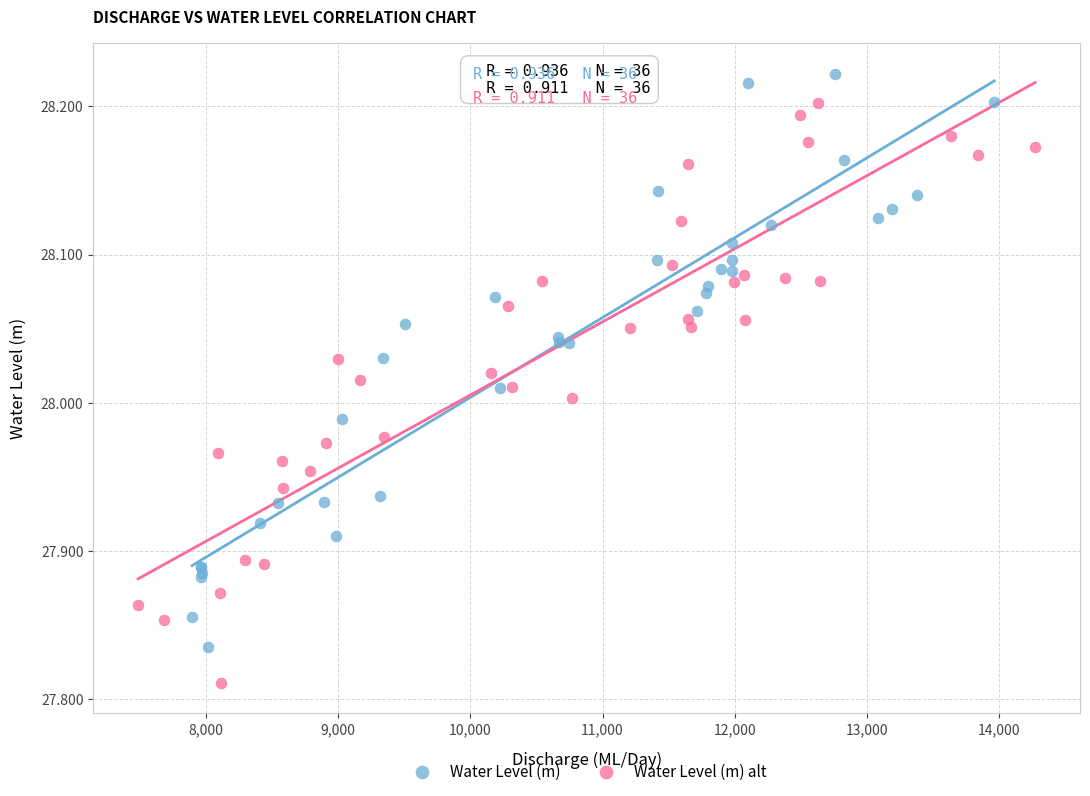

Which series contains the lowest Y value?

Water Level (m) alt